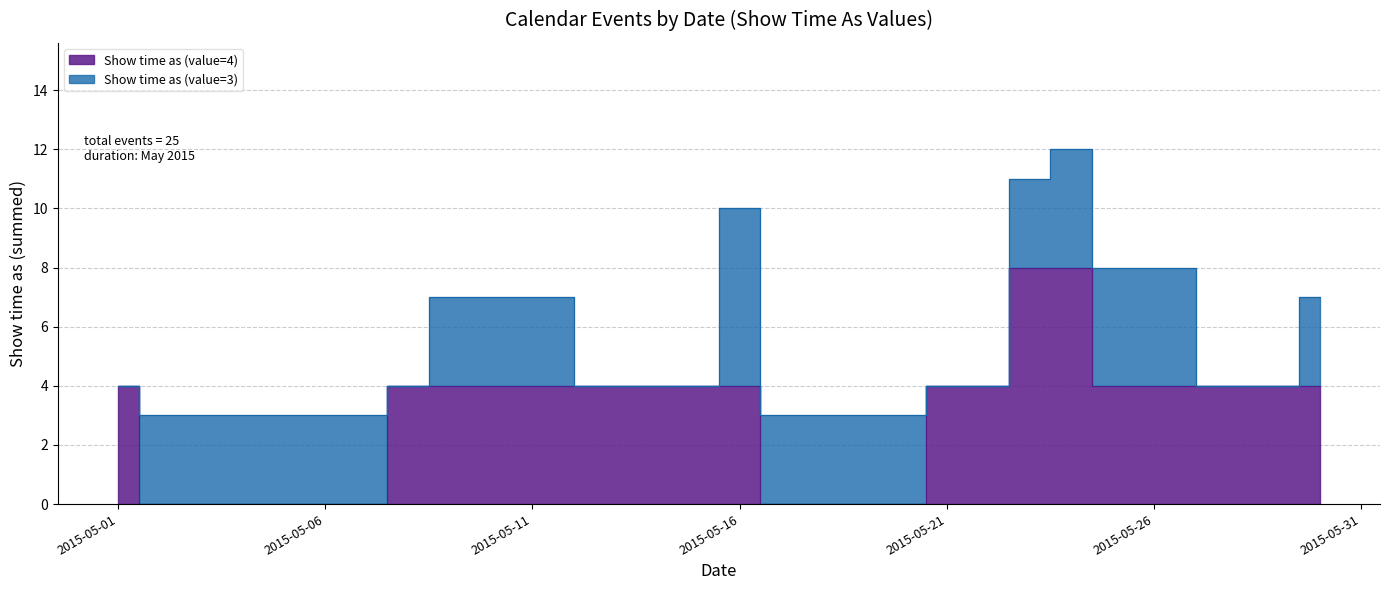

Reading left to right, list all the values displayed in this chart.

4	0	0	0	4	4	4	4	0	0	4	8	8	4	4	4